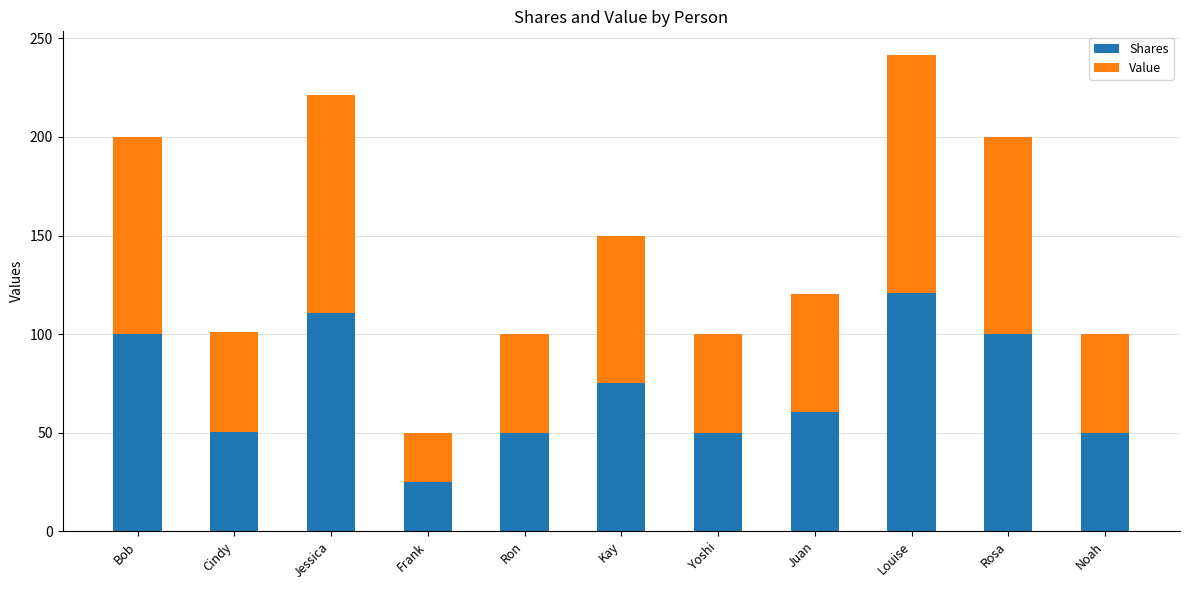

True or false: Shares has a value of 100.0 at Rosa.

True